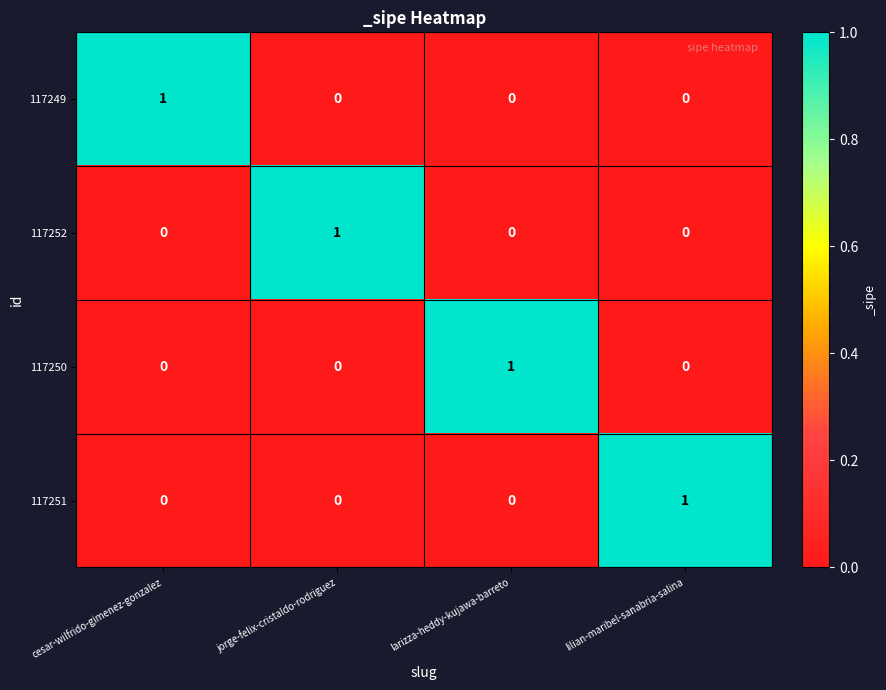

At how many categories does at least one series exceed 0?

4